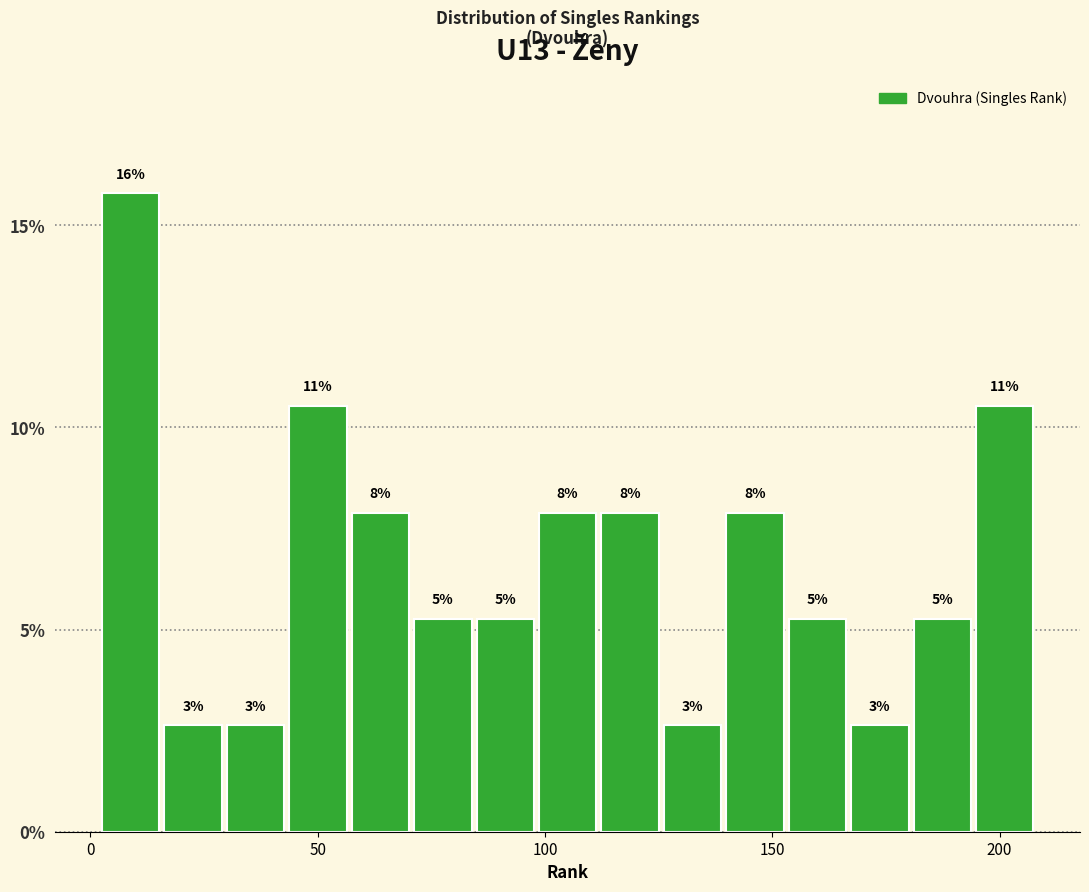

Read against the x-axis, roughly where is the centre of the tallest bar?

10